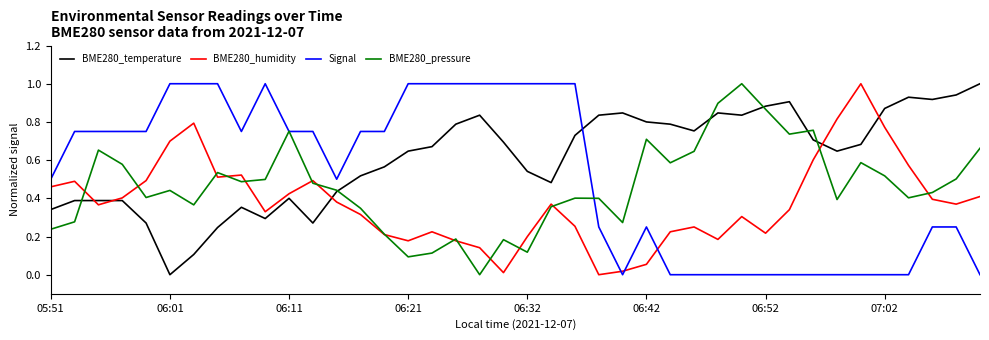

How many intersections are there between Signal and BME280_temperature?

1